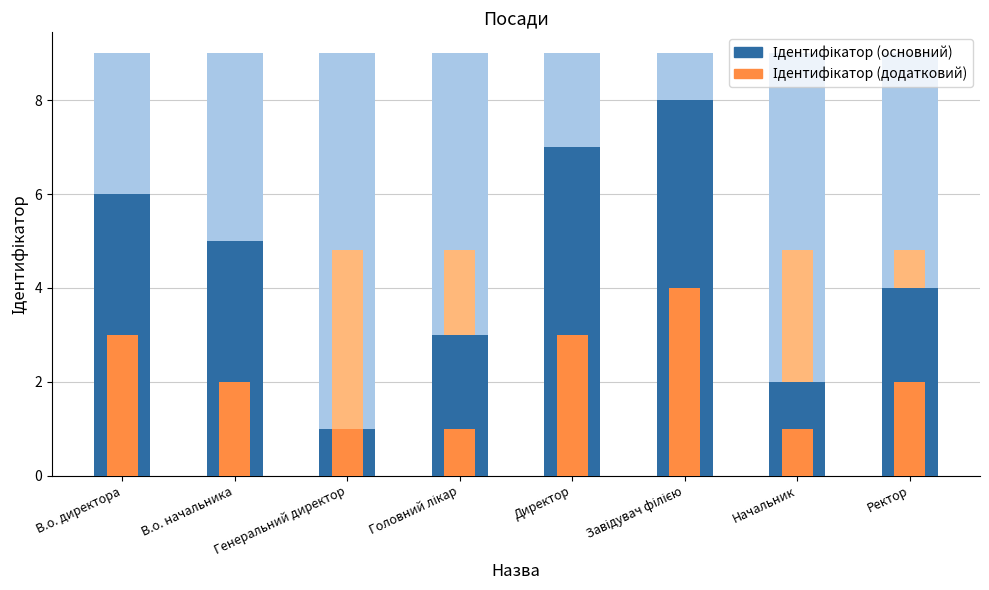

What is the difference between the Ідентифікатор (основний) values at В.о. начальника and Генеральний директор?

4